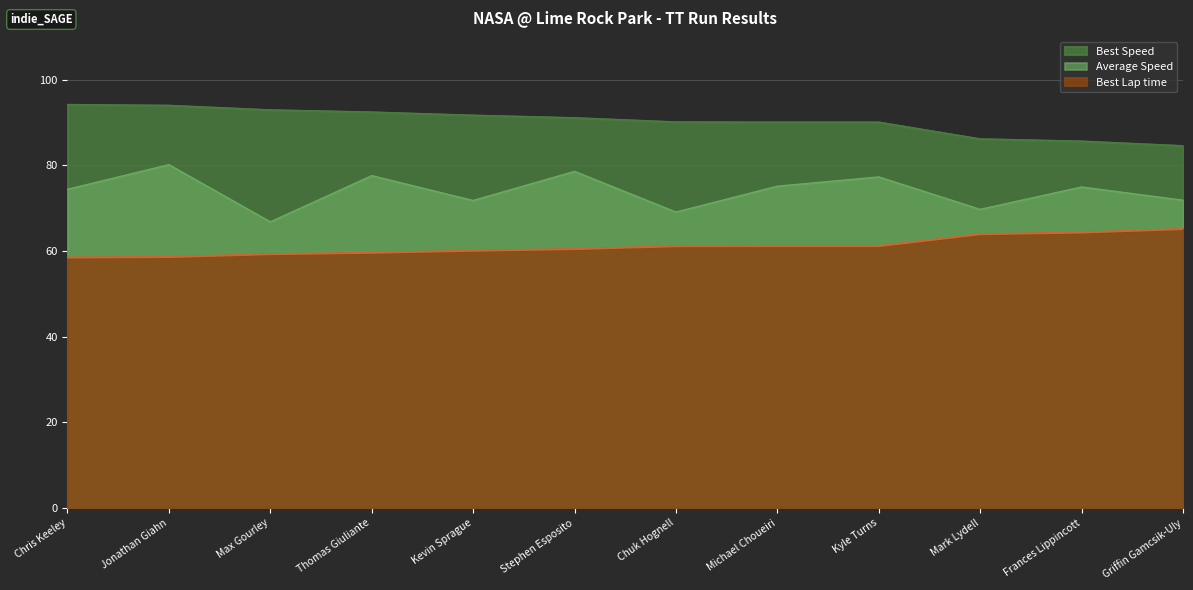

True or false: Best Lap time and Best Speed intersect in this chart.

False